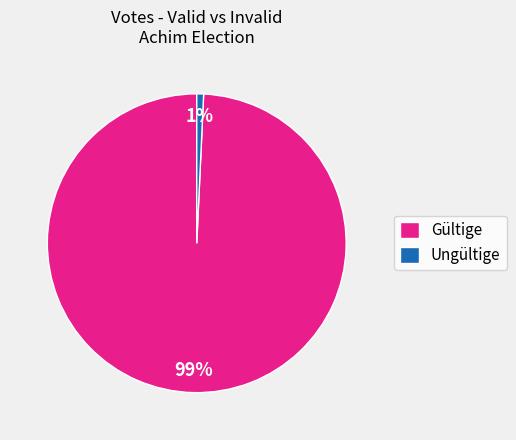

To the nearest percent, what is the average slice percentage?

50%